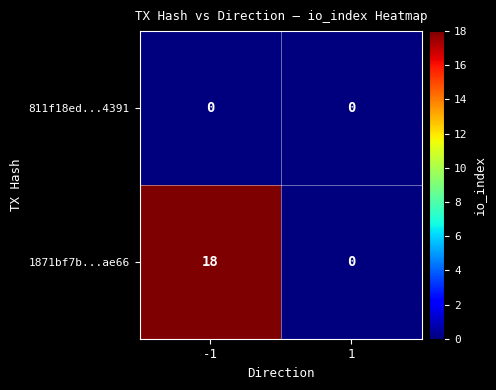

What is the spread (max minus min) of values at -1?

18